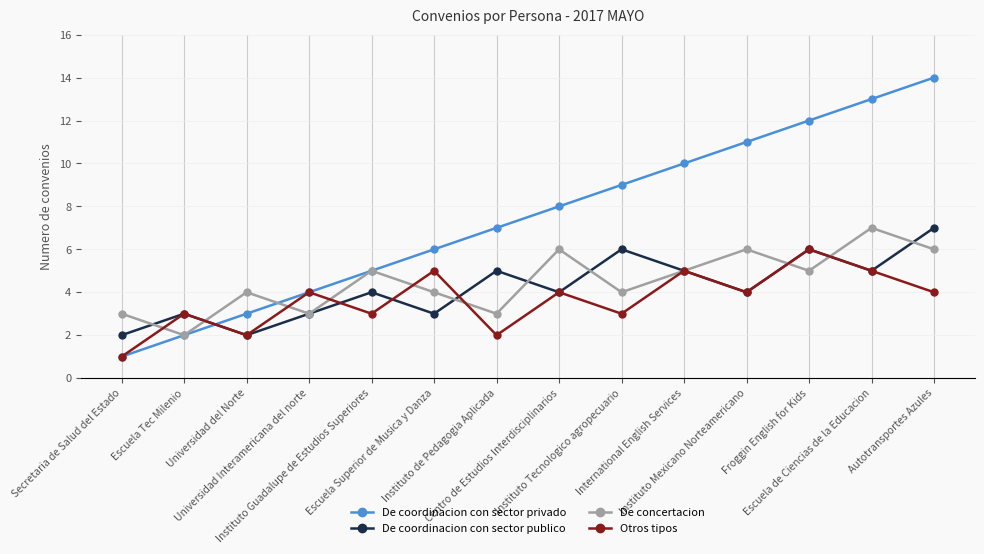

What is the label of the 5th point from the right?

International English Services